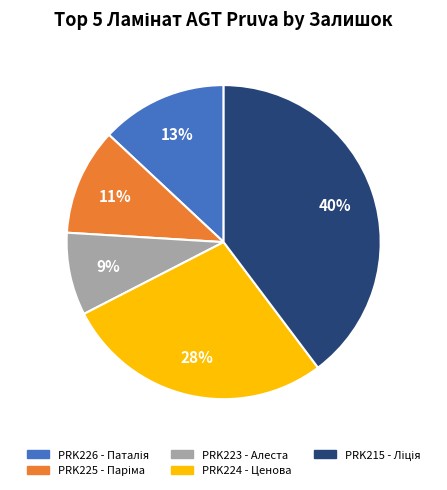

How many segments does this pie chart have?

5